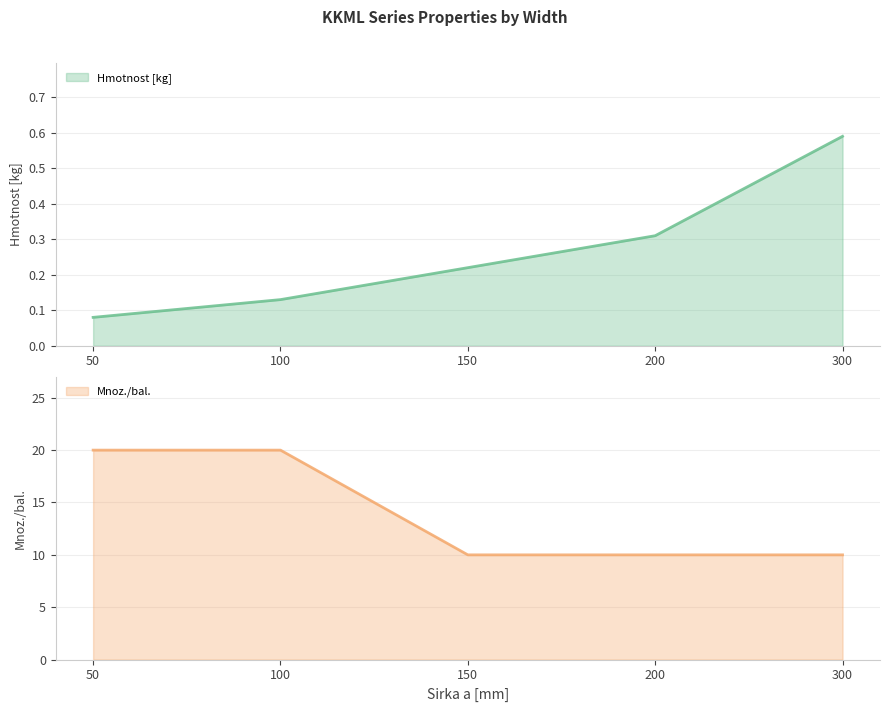

What is the sum of all Mnoz./bal. (line) values?

70.0